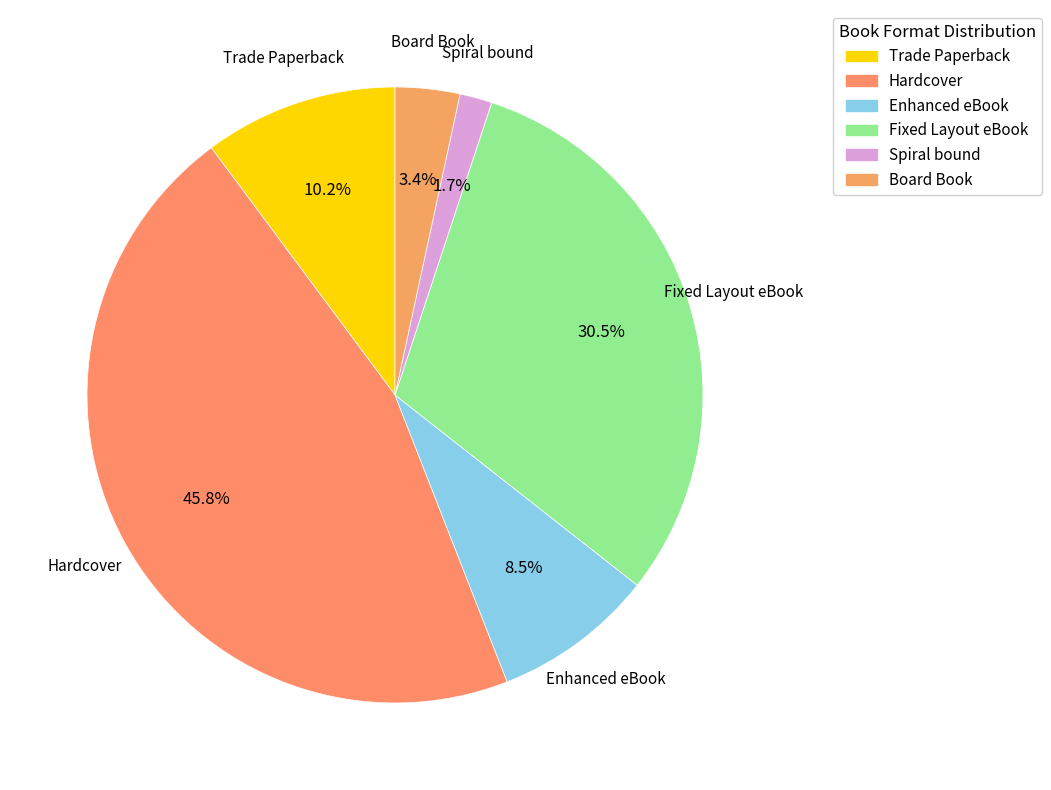

Which slice is the largest?

Hardcover